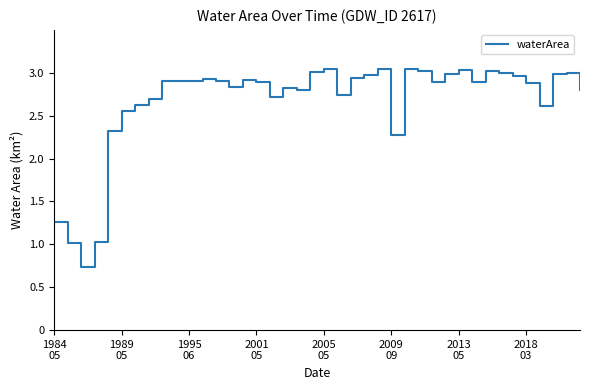

How many lines are shown in the chart?

1